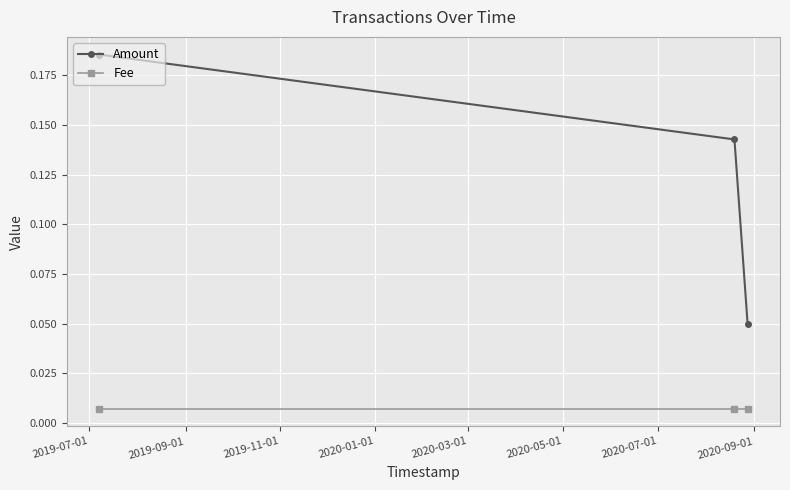

Does the chart have visible grid lines?

Yes